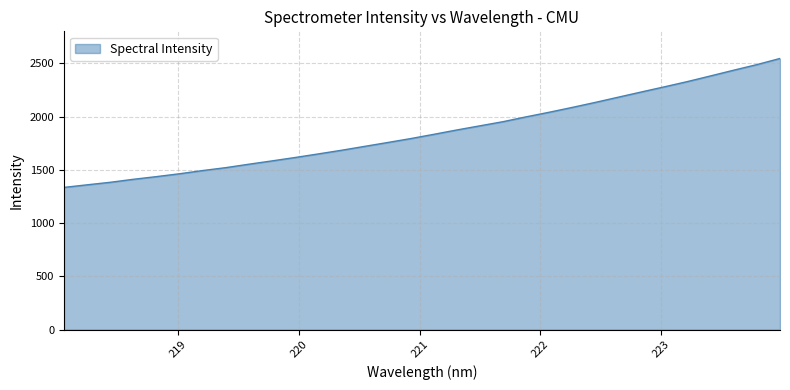

What is the greatest value displayed?

2547.2